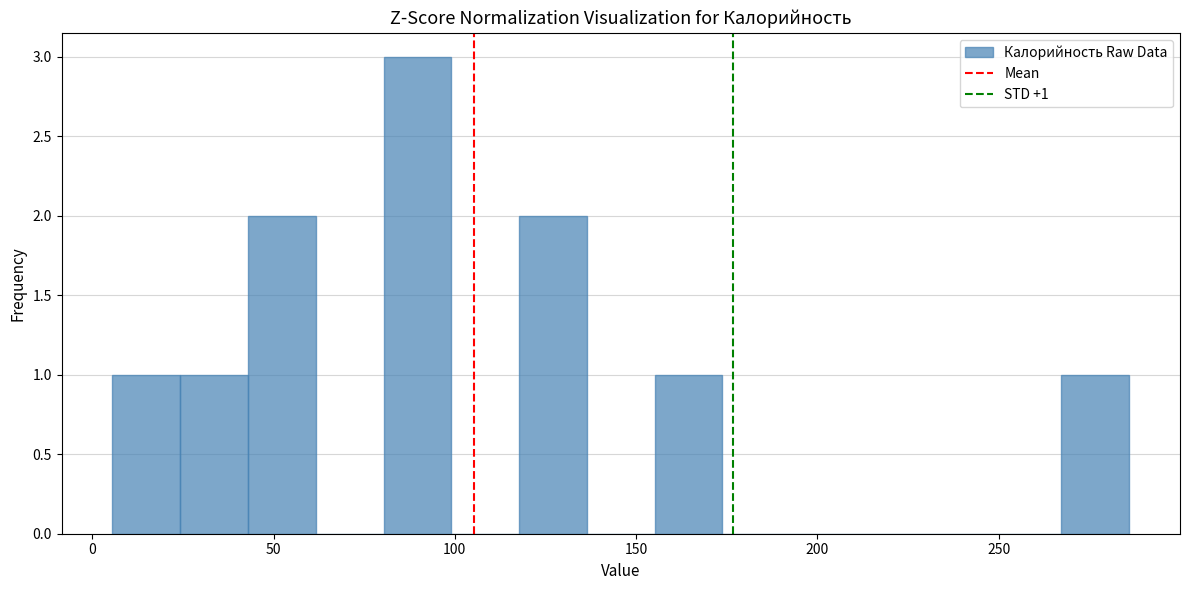

Around what value on the x-axis is the tallest bar? Give the approximate position of its centre, as read against the axis.

90